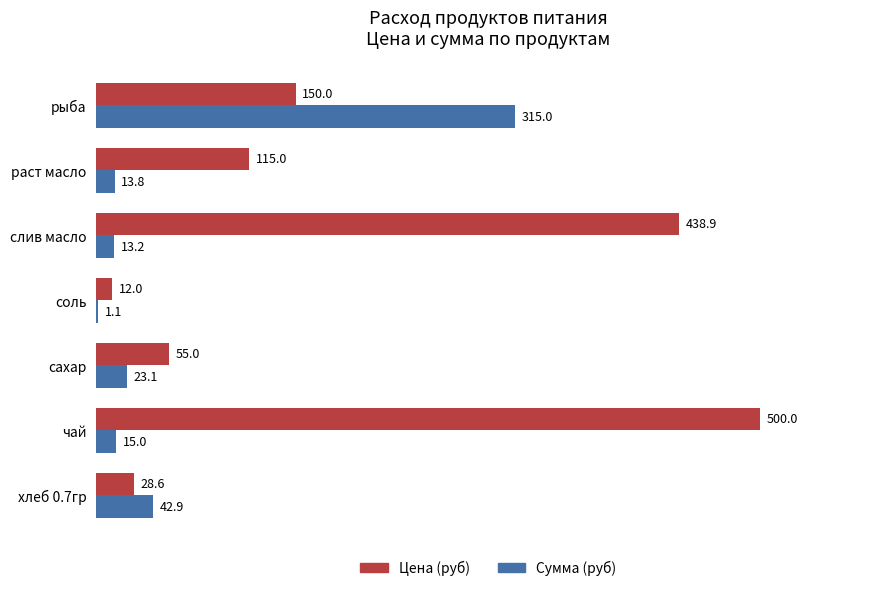

The Сумма (руб) series shows 417.6 at рыба. True or false?

False